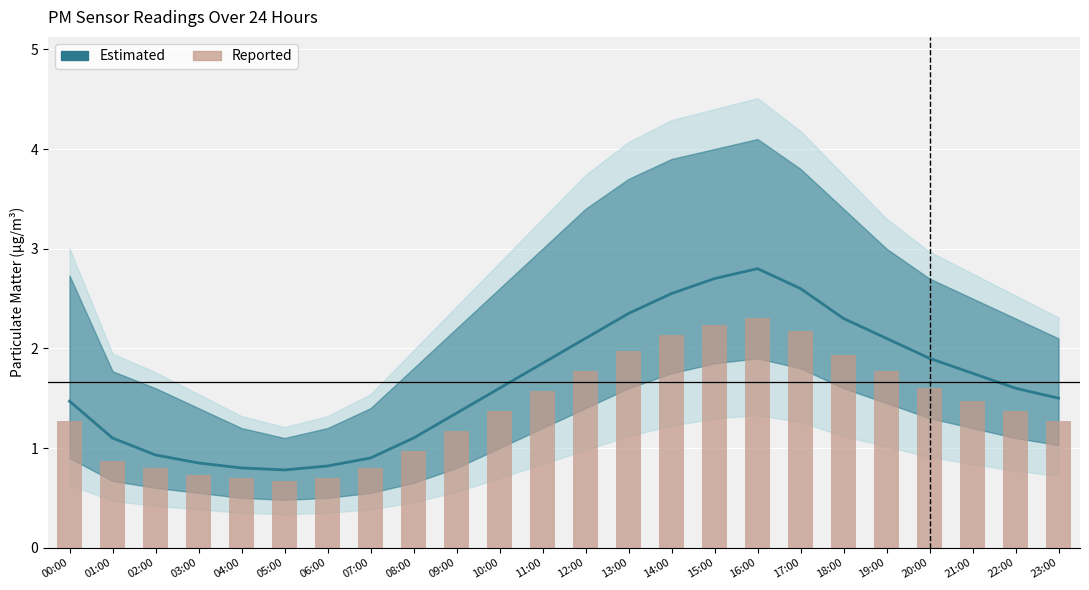

Reading left to right, transcribe all the data shown in this chart.

Estimated: 1.5	1.1	0.9	0.8	0.8	0.8	0.8	0.9	1.1	1.4	1.6	1.9	2.1	2.4	2.5	2.7	2.8	2.6	2.3	2.1	1.9	1.8	1.6	1.5
Reported: 1.3	0.9	0.8	0.7	0.7	0.7	0.7	0.8	1.0	1.2	1.4	1.6	1.8	2.0	2.1	2.2	2.3	2.2	1.9	1.8	1.6	1.5	1.4	1.3